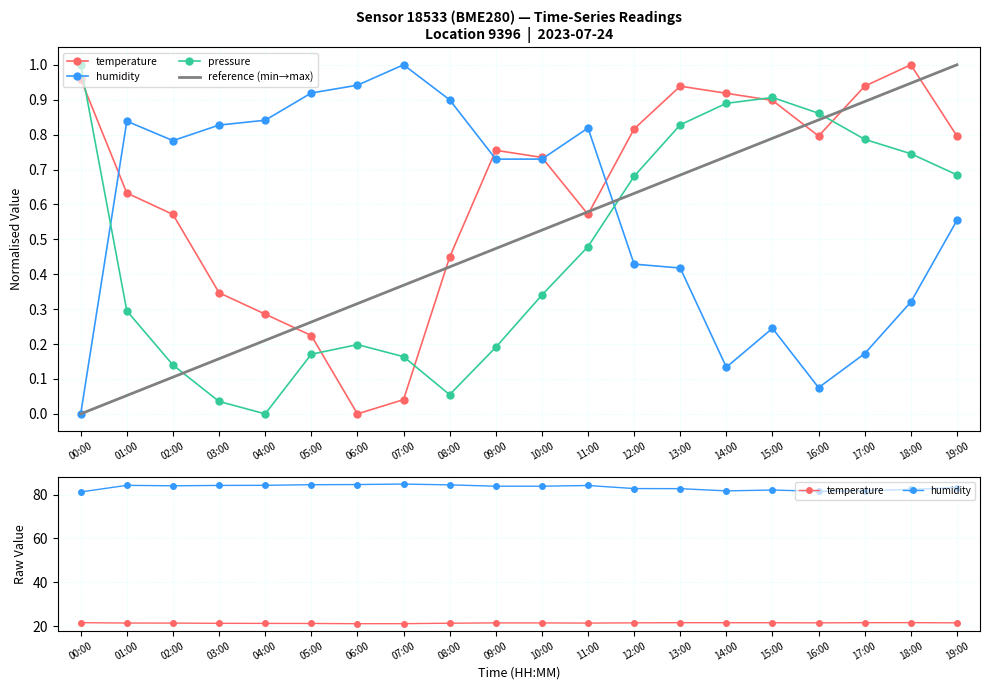

Does the chart have visible grid lines?

Yes